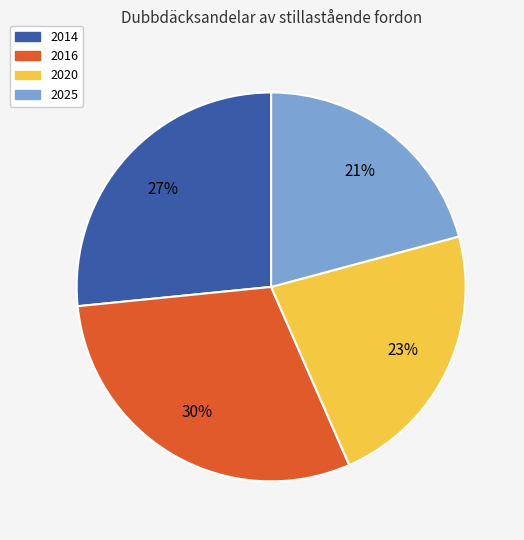

How many segments does this pie chart have?

4